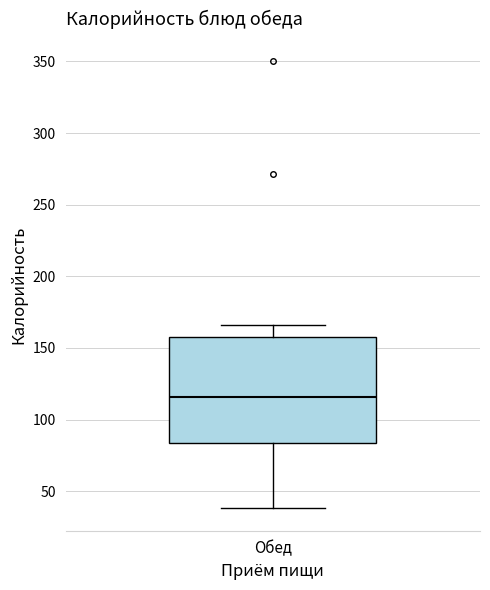

Read this box plot against the y-axis: the position of the median line, the range covered by the box, and the ends of both whiskers. The values are not printed on the chart, so give them approximately, as read against the axis.

median 115, box 85 to 160, whiskers 40 to 165